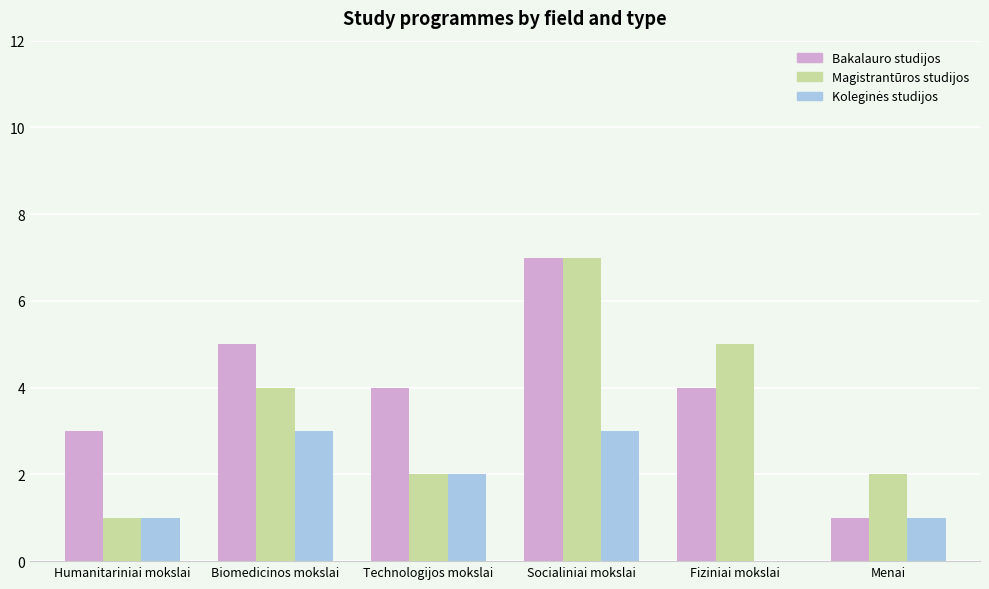

Count the Magistrantūros studijos values in the range 2 to 5.

4